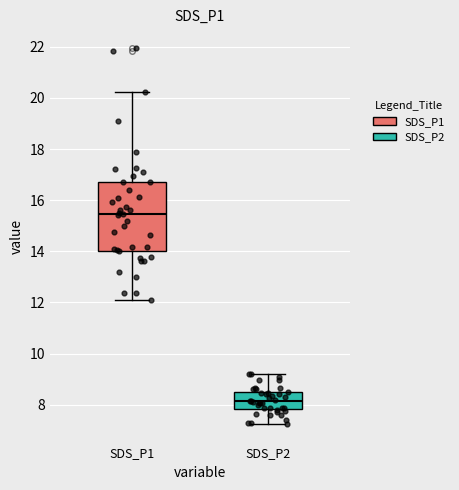

Which box's median line is the lowest?

SDS_P2